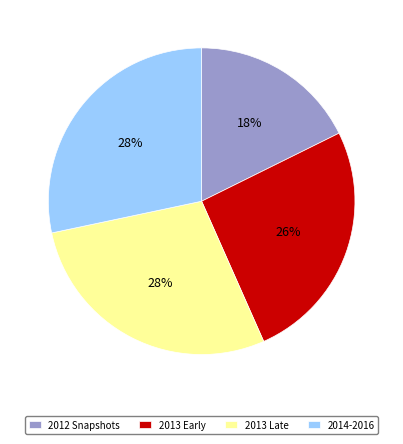

To the nearest percent, what is the combined percentage of 2012 Snapshots and 2013 Late?

46%